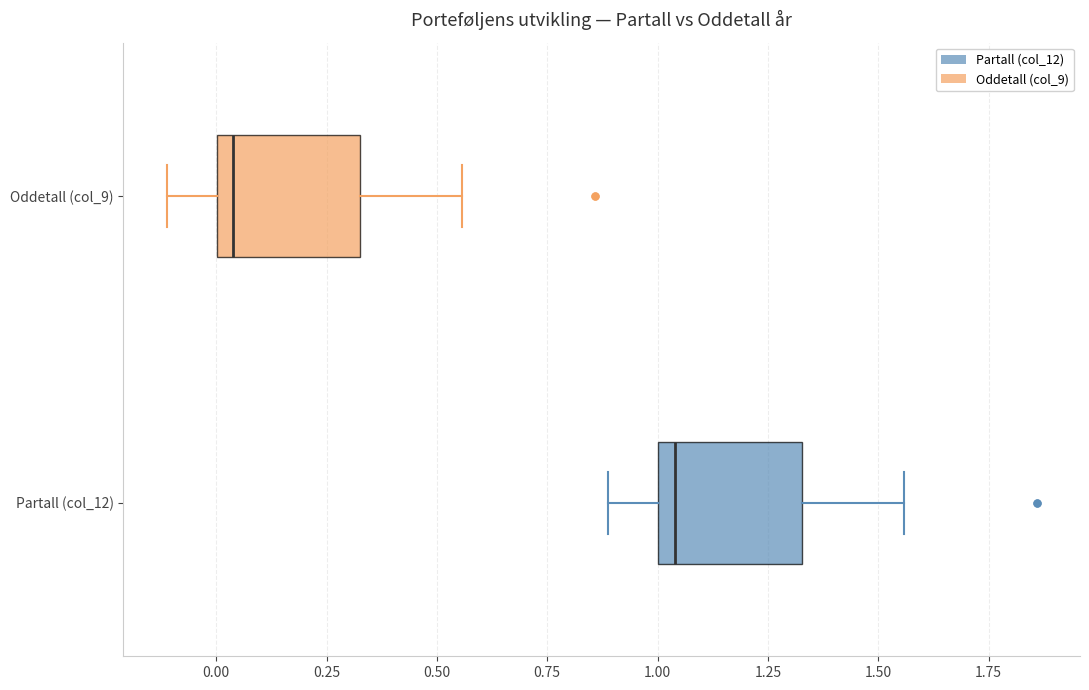

Reading bottom to top, read every box against the x-axis: the position of its median line, the range the box covers, and the ends of its whiskers. The values are not printed on the chart, so give them approximately, as read against the axis.

Partall (col_12): median 1.05, box 1.00 to 1.35, whiskers 0.90 to 1.55
Oddetall (col_9): median 0.05, box 0.00 to 0.35, whiskers -0.10 to 0.55